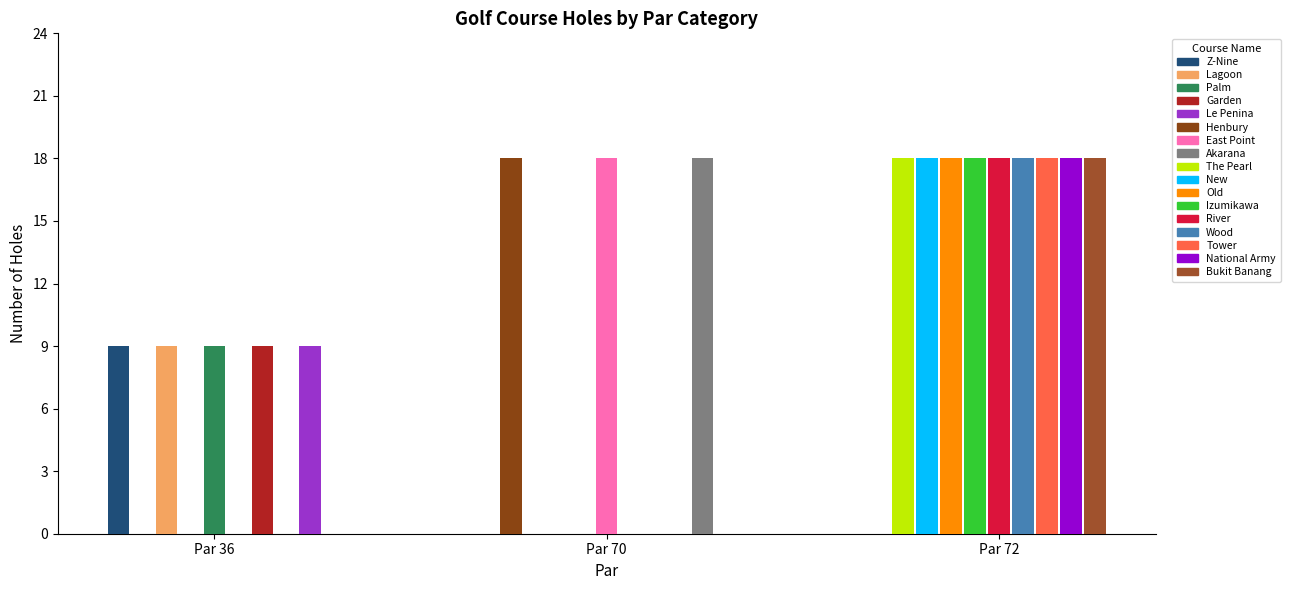

The value of 18 Holes at Par 72 (IDN) is 5. True or false?

False